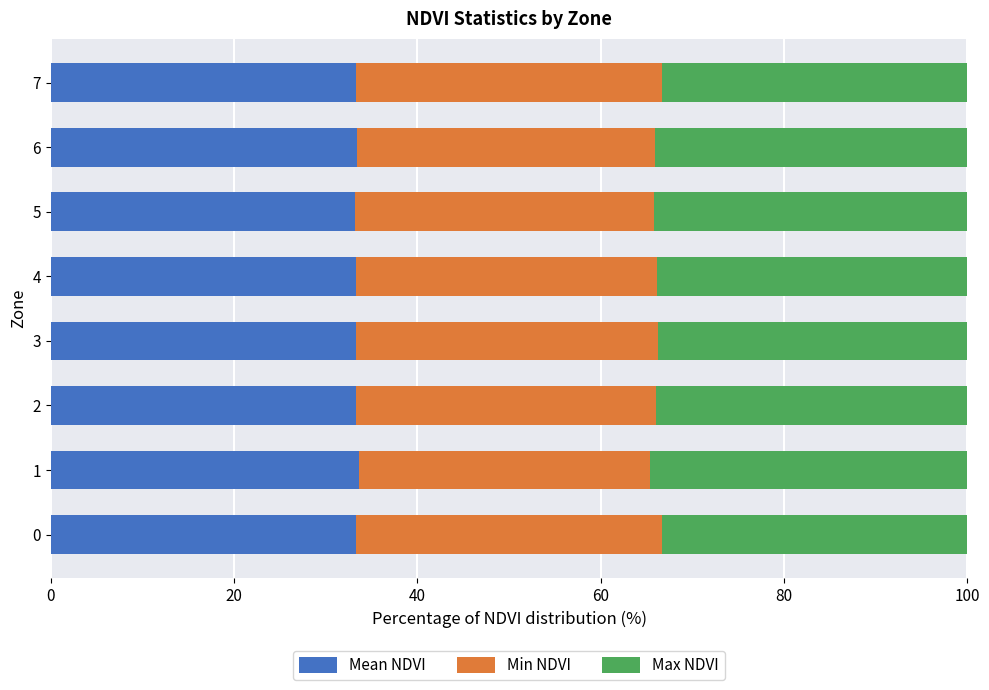

What is the maximum value for Mean NDVI?

33.7